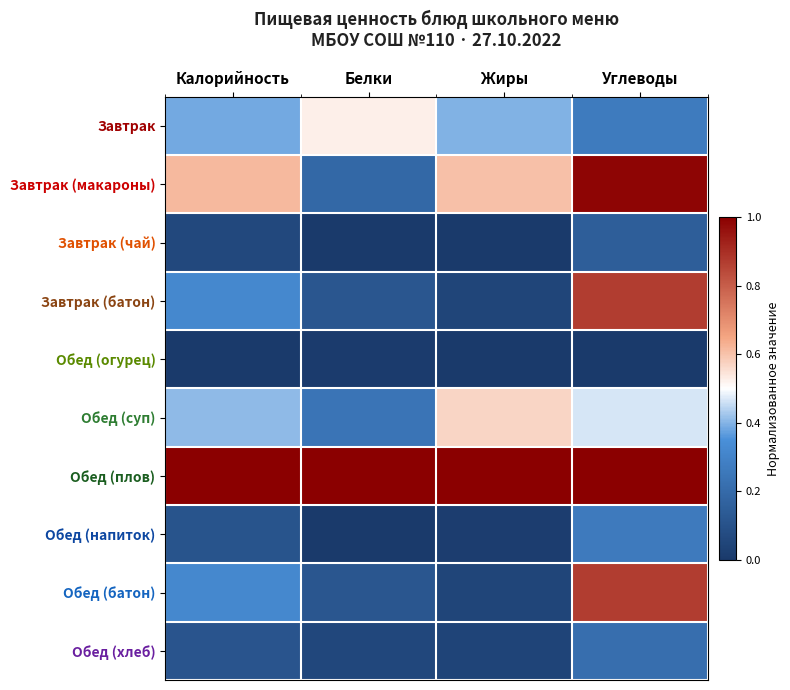

Reading left to right, transcribe all the data shown in this chart.

Завтрак: Калорийность=0.4	Белки=0.5	Жиры=0.4	Углеводы=0.3
Завтрак (макароны): Калорийность=0.6	Белки=0.2	Жиры=0.6	Углеводы=1.0
Завтрак (чай): Калорийность=0.1	Белки=0.0	Жиры=0.0	Углеводы=0.2
Завтрак (батон): Калорийность=0.3	Белки=0.1	Жиры=0.0	Углеводы=0.9
Обед (огурец): Калорийность=0.0	Белки=0.0	Жиры=0.0	Углеводы=0.0
Обед (суп): Калорийность=0.4	Белки=0.2	Жиры=0.6	Углеводы=0.5
Обед (плов): Калорийность=1.0	Белки=1.0	Жиры=1.0	Углеводы=1.0
Обед (напиток): Калорийность=0.1	Белки=0.0	Жиры=0.0	Углеводы=0.3
Обед (батон): Калорийность=0.3	Белки=0.1	Жиры=0.0	Углеводы=0.9
Обед (хлеб): Калорийность=0.1	Белки=0.1	Жиры=0.0	Углеводы=0.2